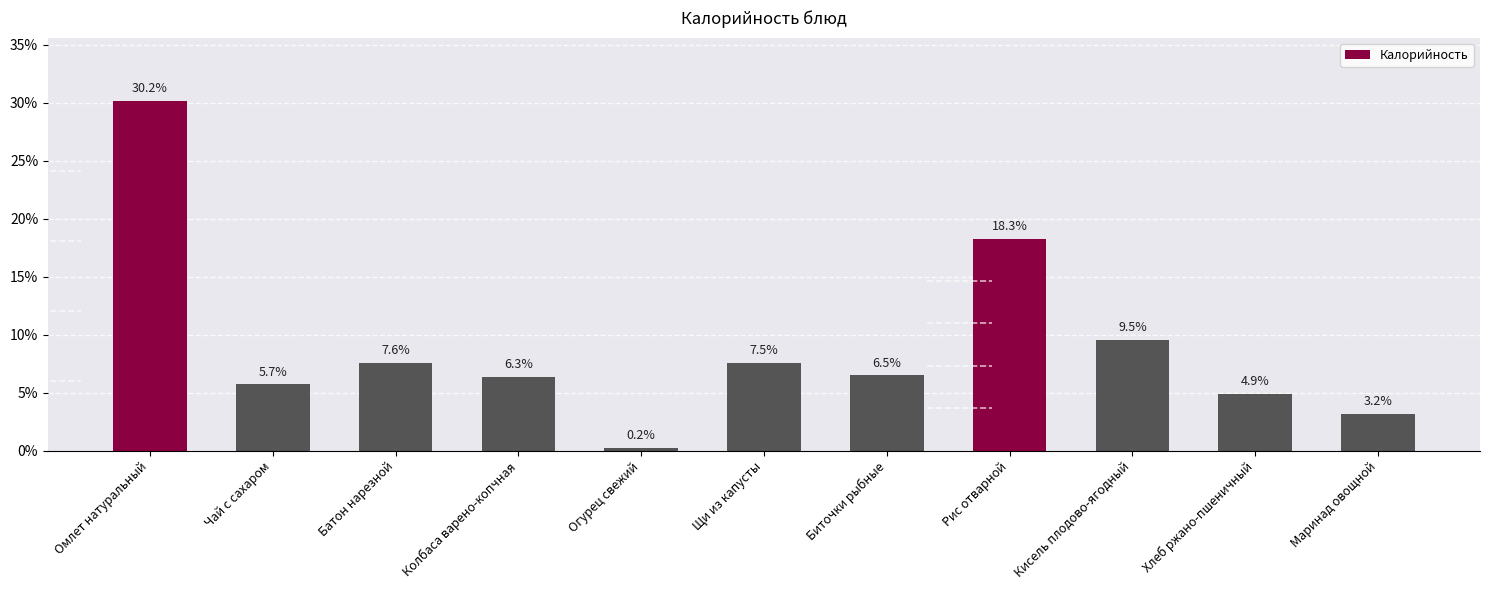

At which category does the chart reach its peak across all series?

Омлет натуральный